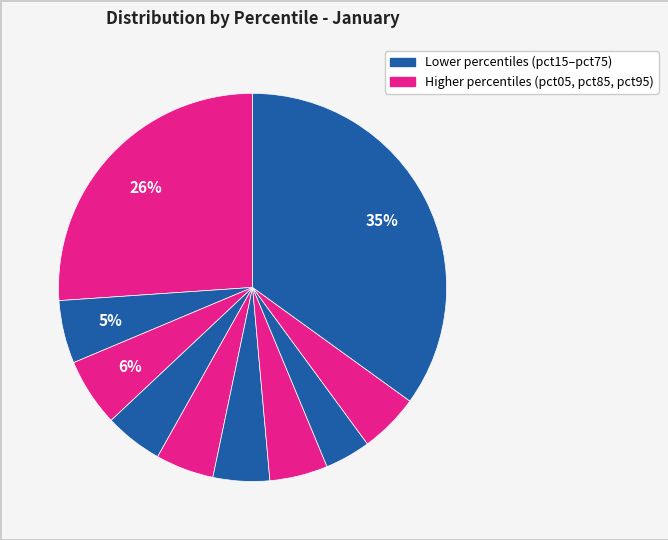

Rank the categories by value from lowest to highest.

pct75, pct55, pct65, pct45, pct35, pct85, pct15, pct25, pct05, pct95